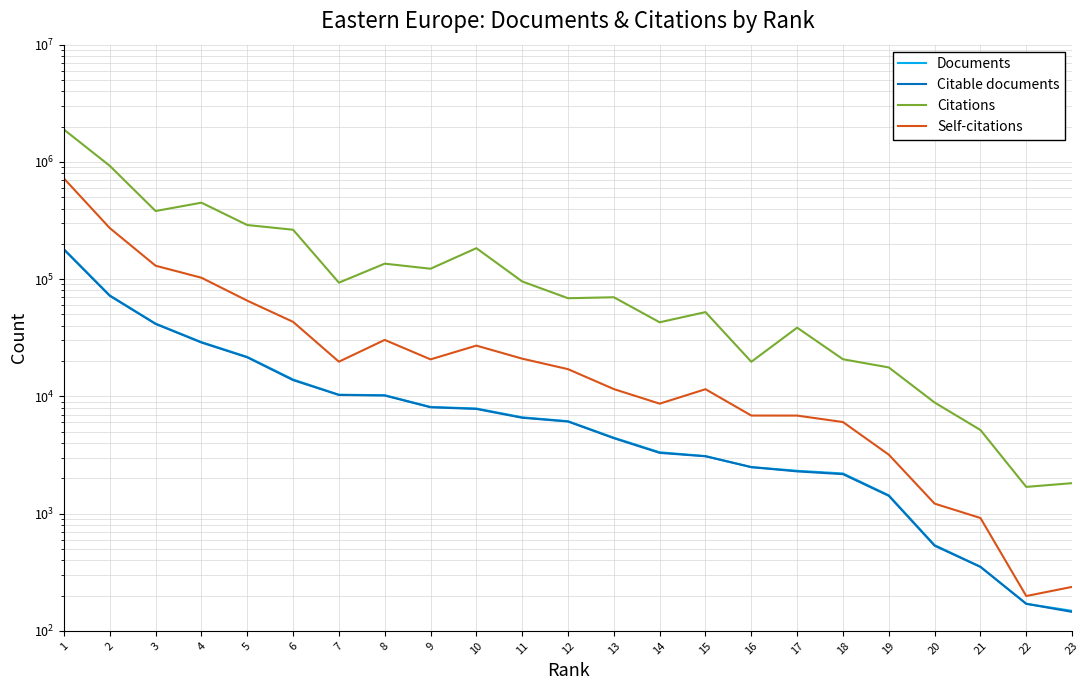

True or false: Citable documents and Citations intersect in this chart.

False